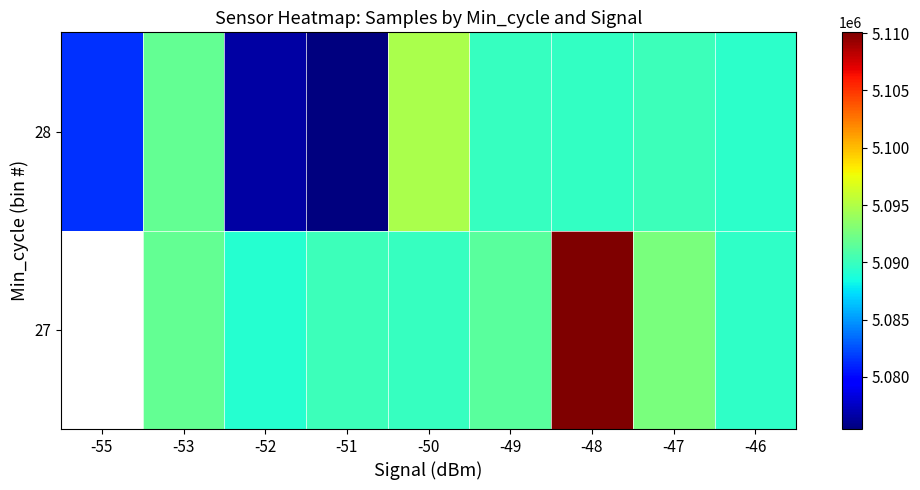

The value of 28 at -50 is 6861046.0. True or false?

False